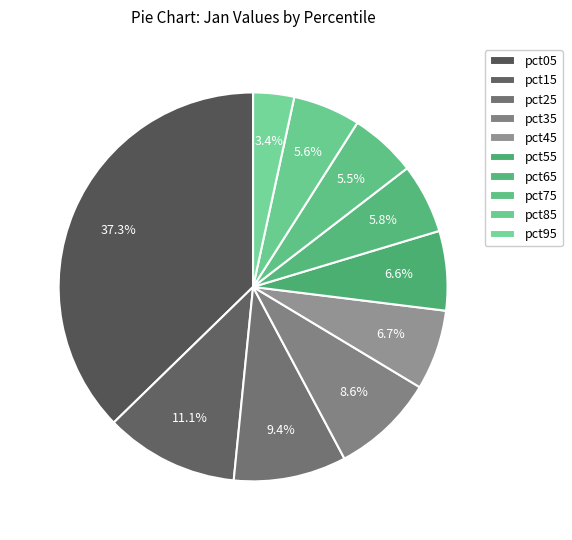

Which category has the biggest portion of the pie?

pct05